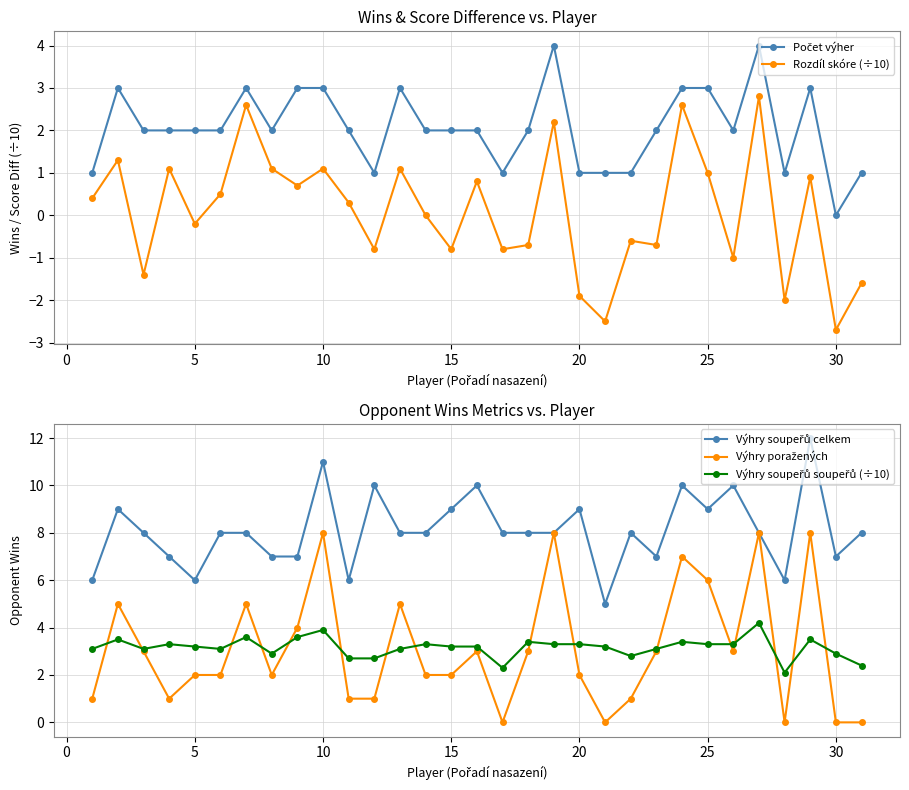

True or false: Rozdíl skóre (÷10) has more than 0 points higher than both neighbors.

True